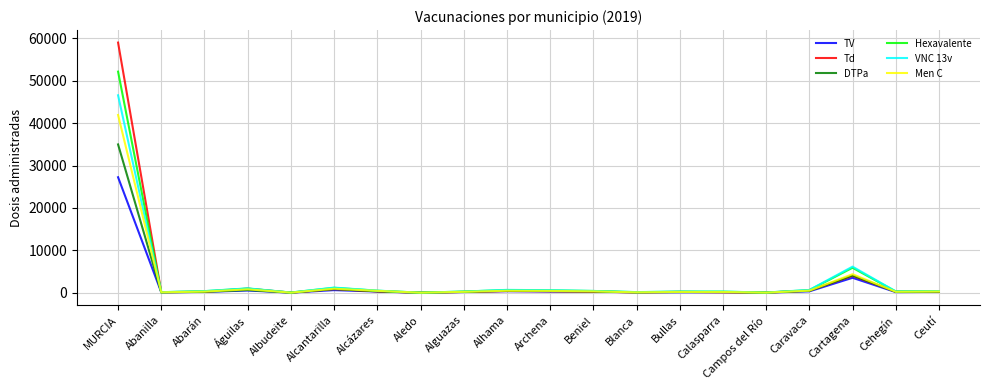

The value of Hexavalente at Cartagena is 7954. True or false?

False